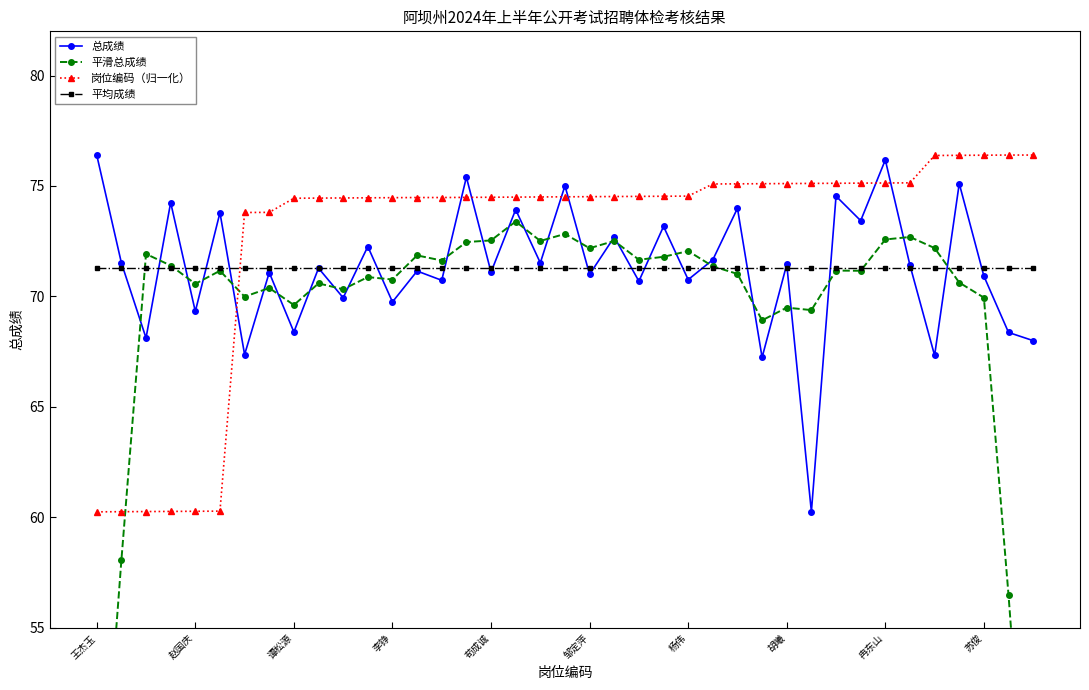

True or false: 岗位编码（归一化） and 平均成绩 cross at least once.

True